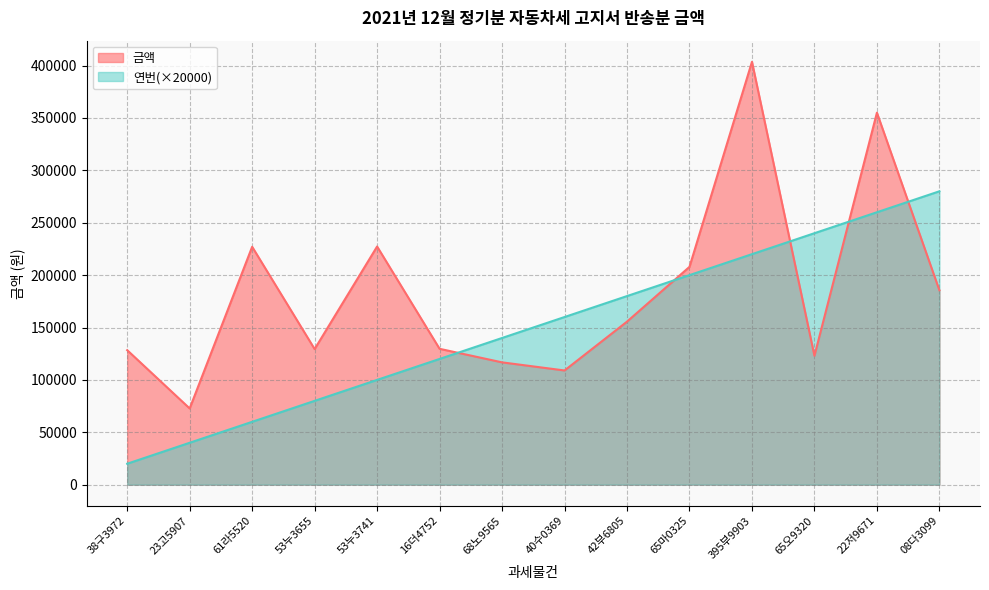

At how many categories does at least one series exceed 220580?

6